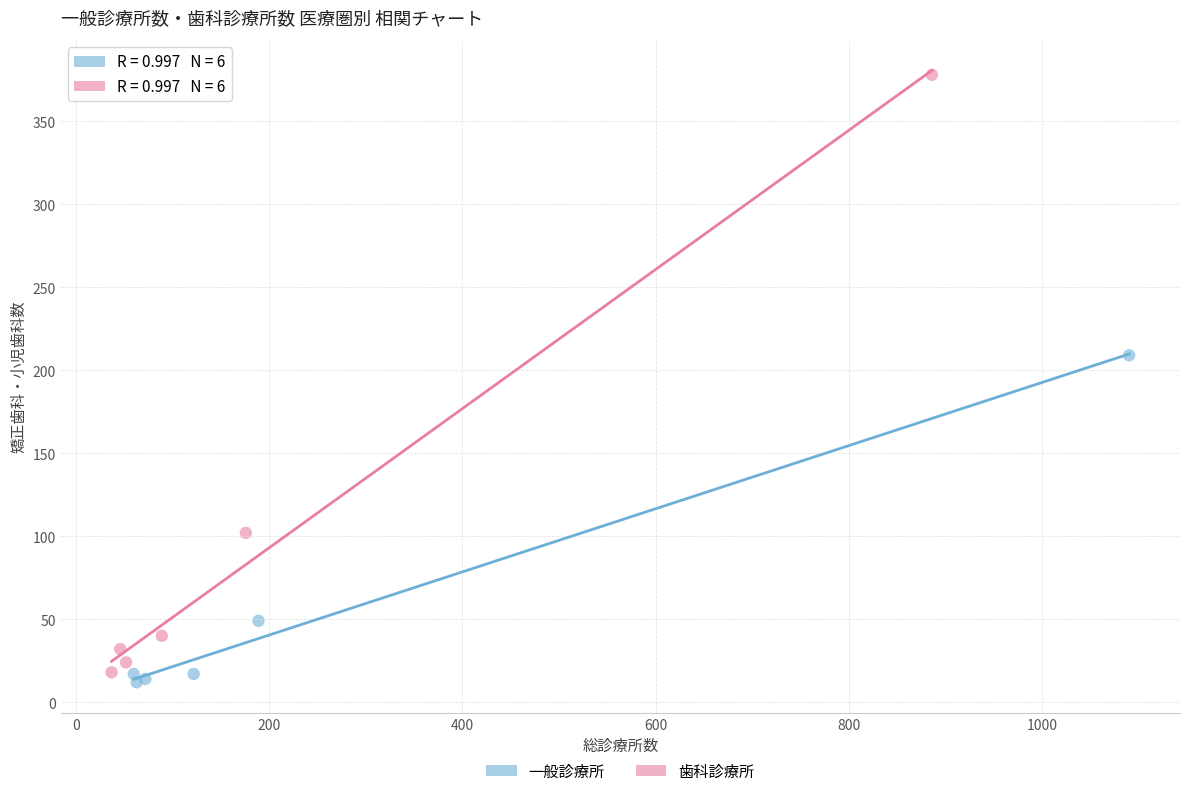

Which series contains the highest Y value?

歯科診療所